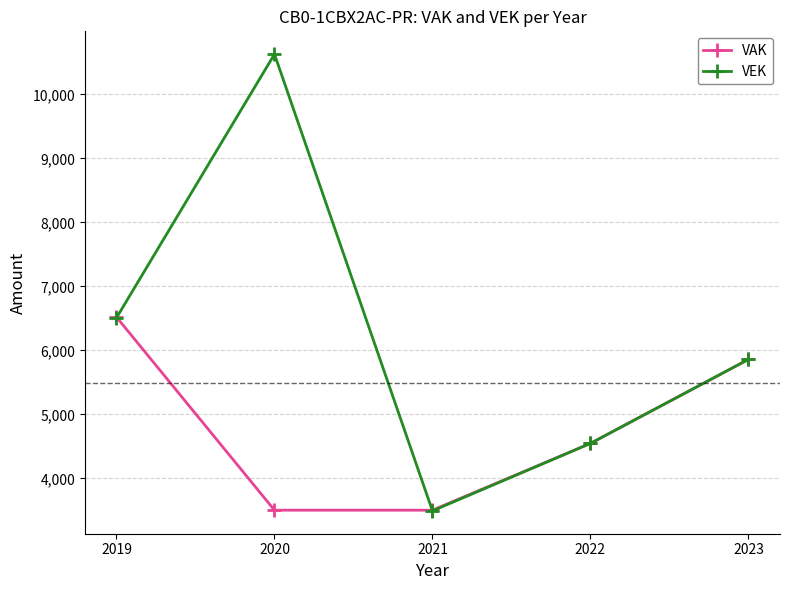

What is the value of the VAK point at the 4th from the left?

4547